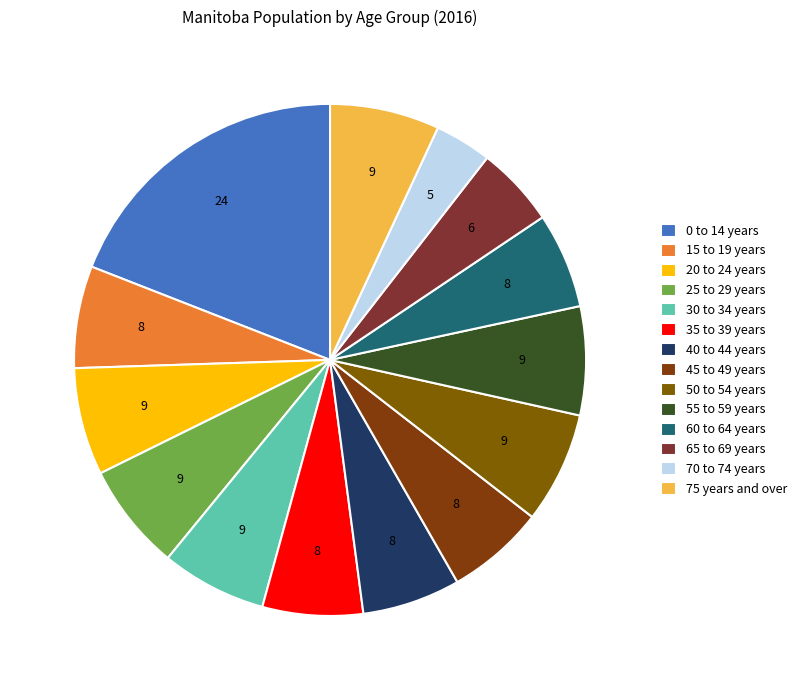

How many segments does this pie chart have?

14